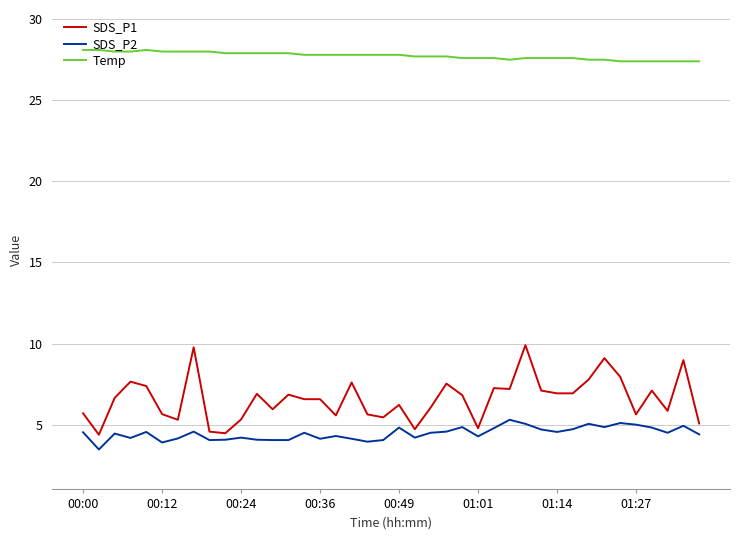

Which series has the largest total across all categories?

Temp